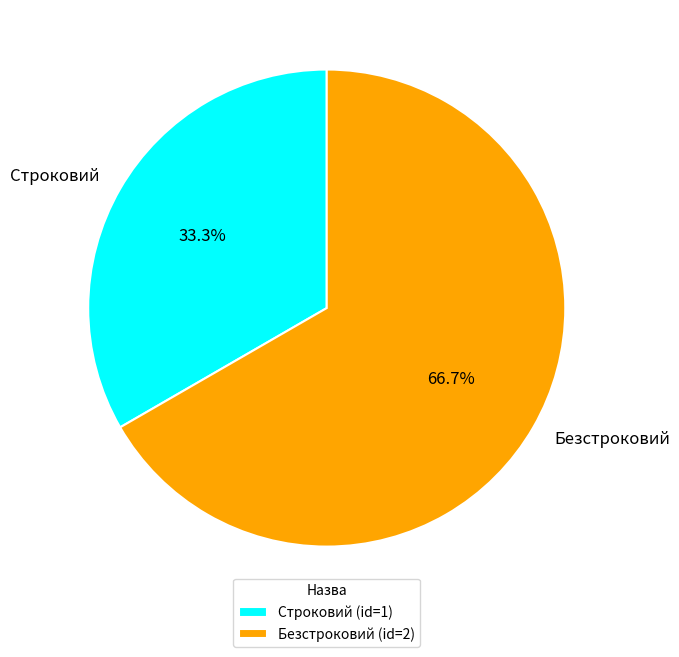

To the nearest percent, what percentage of the pie is Безстроковий?

67%